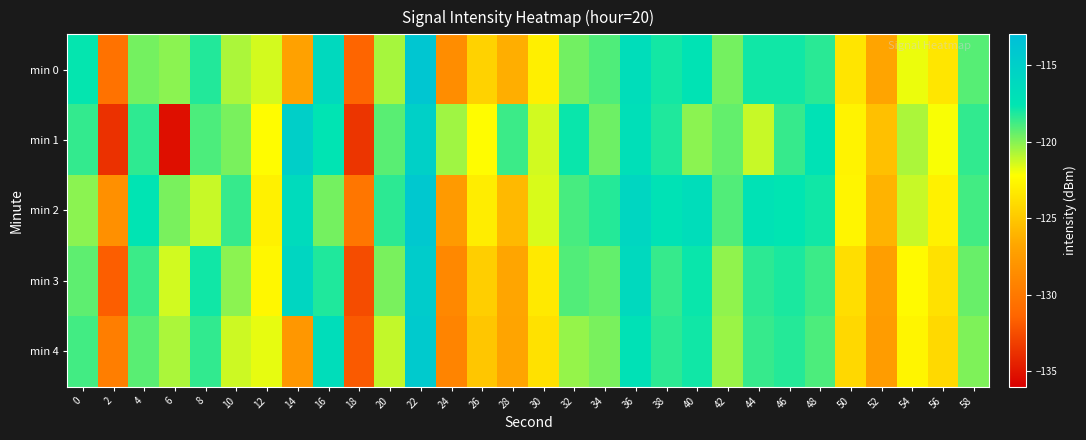

Reading left to right, transcribe all the data shown in this chart.

min 0: 0=-117.7	2=-130.5	4=-119.7	6=-120.1	8=-118.2	10=-120.7	12=-121.4	14=-127.1	16=-116.2	18=-131.4	20=-120.6	22=-113.9	24=-128.5	26=-124.5	28=-126.4	30=-123.0	32=-119.7	34=-119.1	36=-116.6	38=-118.0	40=-117.4	42=-119.7	44=-117.9	46=-117.9	48=-118.4	50=-123.5	52=-126.8	54=-121.9	56=-123.5	58=-119.2
min 1: 0=-118.5	2=-133.7	4=-118.5	6=-135.3	8=-119.0	10=-119.8	12=-122.3	14=-115.0	16=-117.5	18=-133.6	20=-119.2	22=-115.1	24=-120.5	26=-122.3	28=-118.7	30=-121.4	32=-117.8	34=-119.6	36=-116.9	38=-118.2	40=-120.1	42=-119.4	44=-121.2	46=-118.6	48=-117.3	50=-122.8	52=-125.4	54=-120.7	56=-122.1	58=-118.5
min 2: 0=-120.1	2=-128.3	4=-117.5	6=-119.8	8=-121.2	10=-118.6	12=-122.9	14=-116.4	16=-119.7	18=-130.2	20=-118.4	22=-114.2	24=-127.6	26=-123.1	28=-125.8	30=-121.5	32=-118.9	34=-118.3	36=-115.8	38=-117.2	40=-116.7	42=-119.1	44=-117.3	46=-117.6	48=-117.9	50=-122.7	52=-126.1	54=-121.2	56=-122.9	58=-118.8
min 3: 0=-119.3	2=-131.7	4=-118.7	6=-121.4	8=-117.9	10=-120.1	12=-122.6	14=-115.8	16=-118.2	18=-132.5	20=-119.8	22=-114.6	24=-128.9	26=-124.7	28=-126.8	30=-123.3	32=-119.1	34=-119.4	36=-116.2	38=-118.6	40=-117.8	42=-120.2	44=-118.4	46=-118.1	48=-118.7	50=-123.9	52=-127.3	54=-122.4	56=-123.7	58=-119.5
min 4: 0=-118.8	2=-129.6	4=-119.2	6=-120.7	8=-118.5	10=-121.3	12=-121.8	14=-127.8	16=-116.7	18=-131.9	20=-121.1	22=-114.4	24=-129.2	26=-125.1	28=-126.9	30=-123.7	32=-120.3	34=-119.8	36=-117.1	38=-118.4	40=-117.9	42=-120.4	44=-118.6	46=-118.3	48=-119.0	50=-124.2	52=-127.5	54=-122.7	56=-124.1	58=-119.9